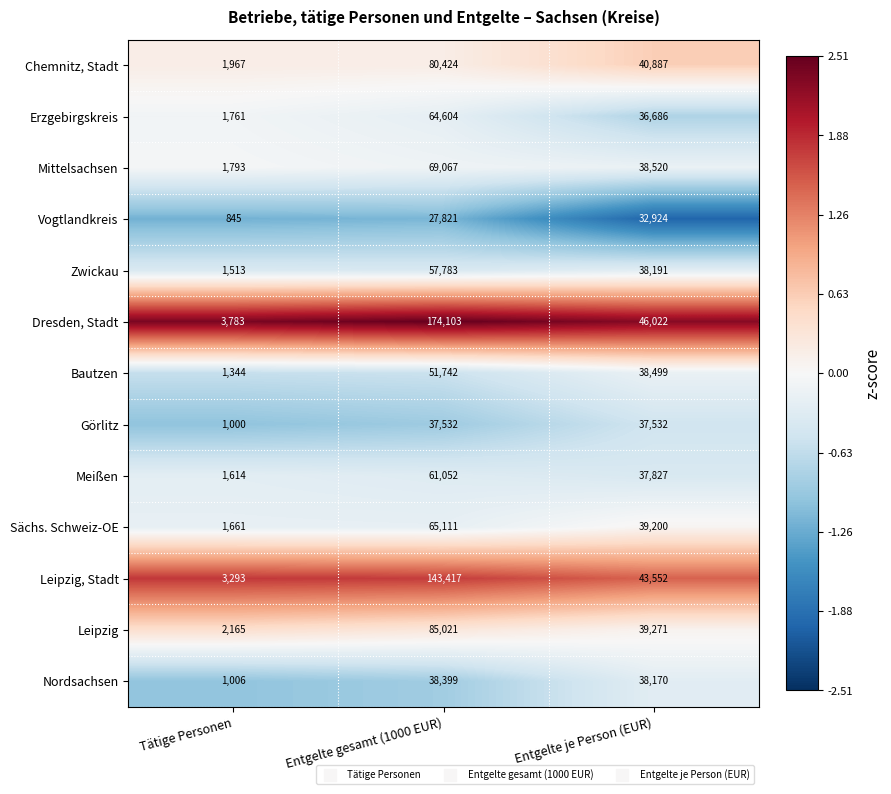

Which series changed the most between Tätige Personen and Entgelte gesamt (1000 EUR)?

Dresden, Stadt